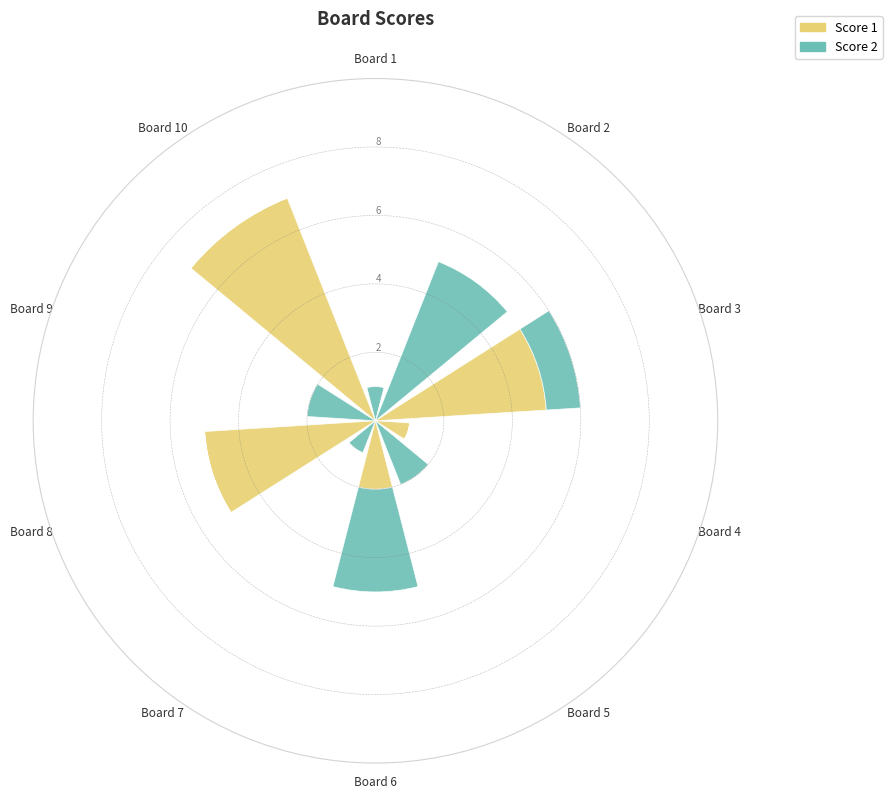

What is the average value of the Score 1 series?

2